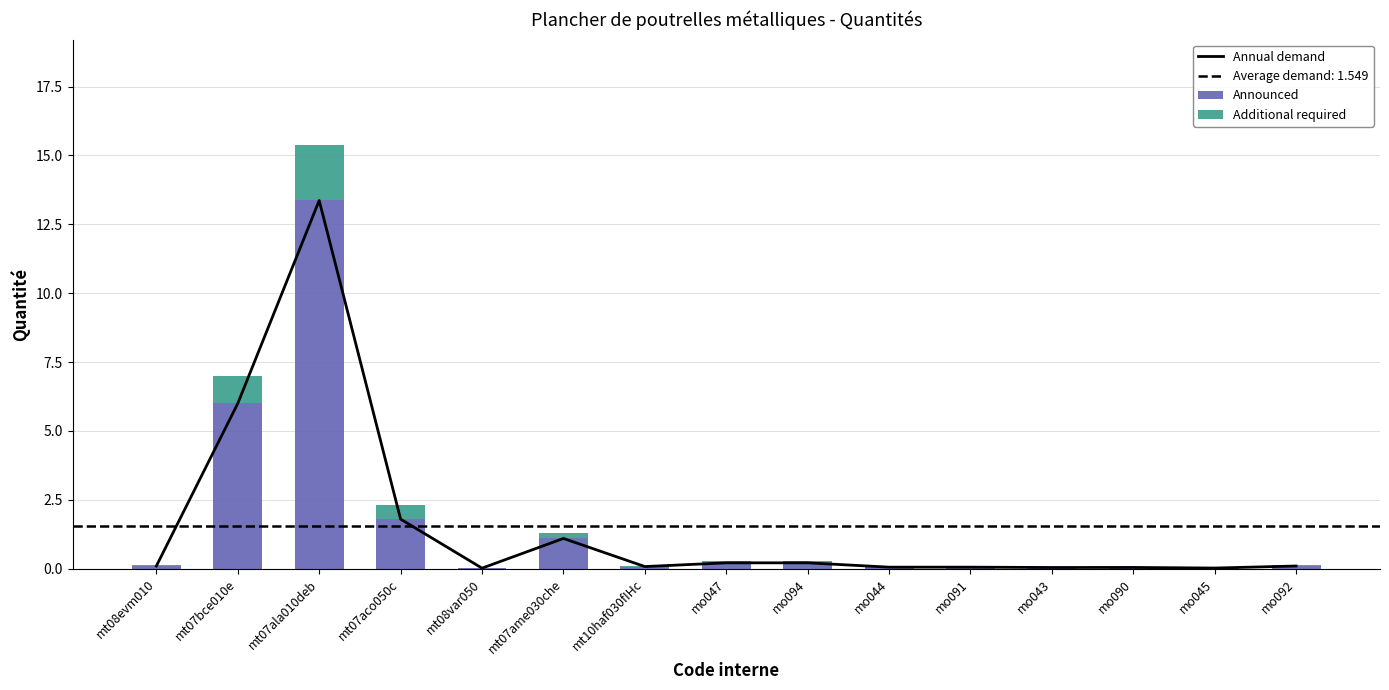

What is the maximum value shown in the chart?

13.4